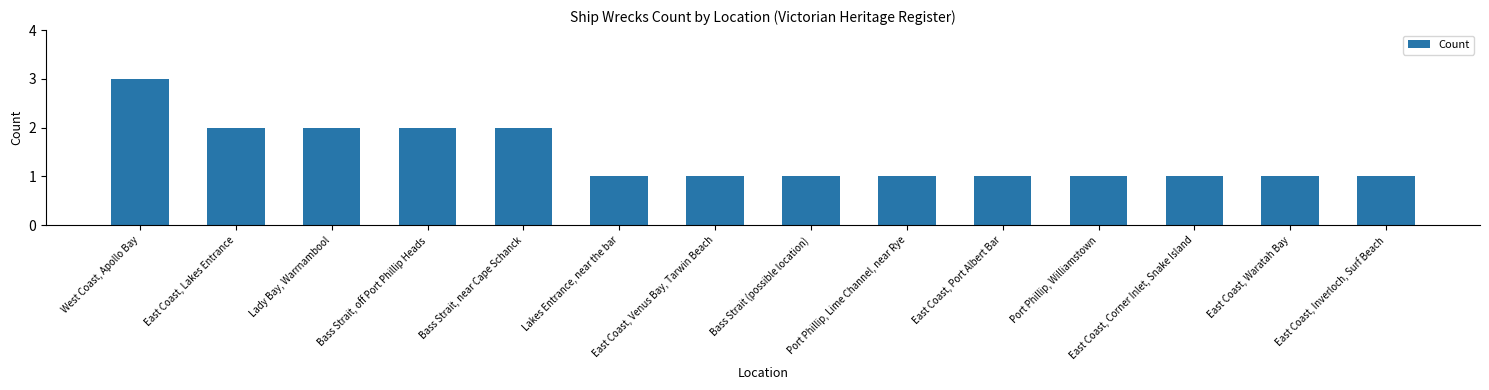

What is the ratio of the value at Lakes Entrance, near the bar to the value at Port Phillip, Lime Channel, near Rye?

1.0